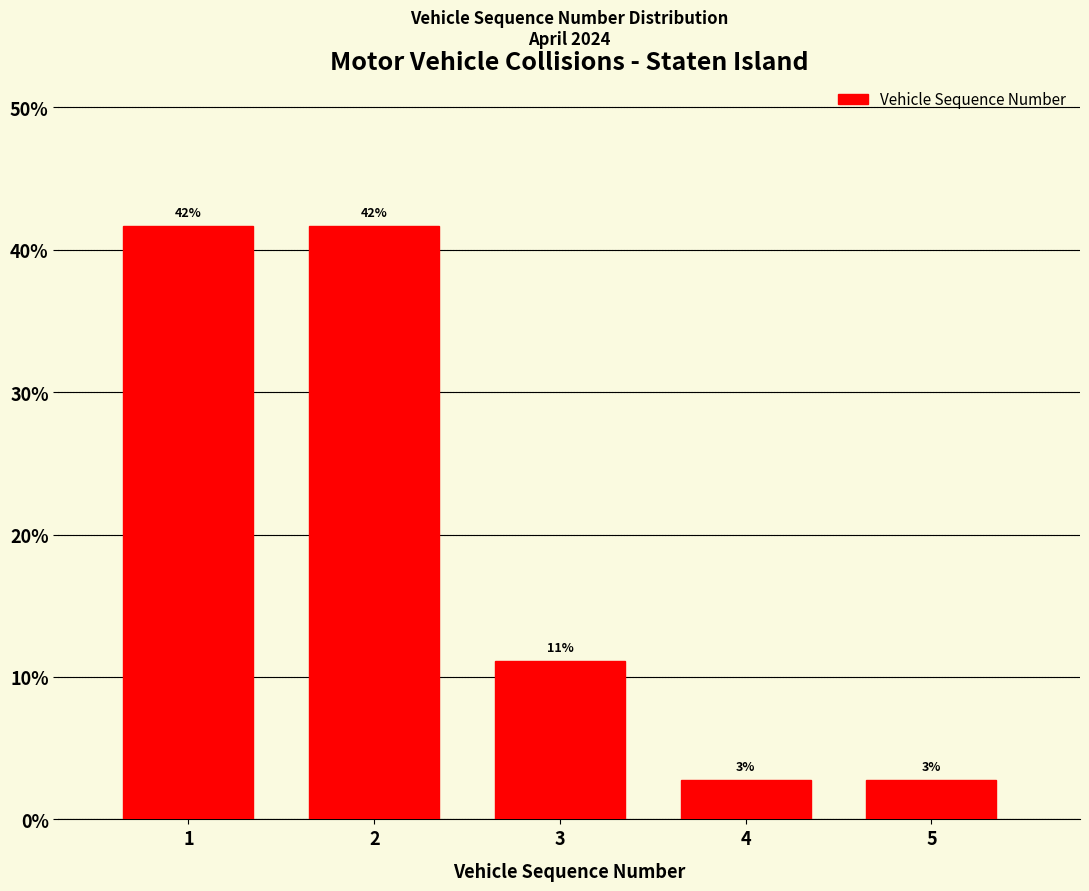

How many bars are there in total?

5